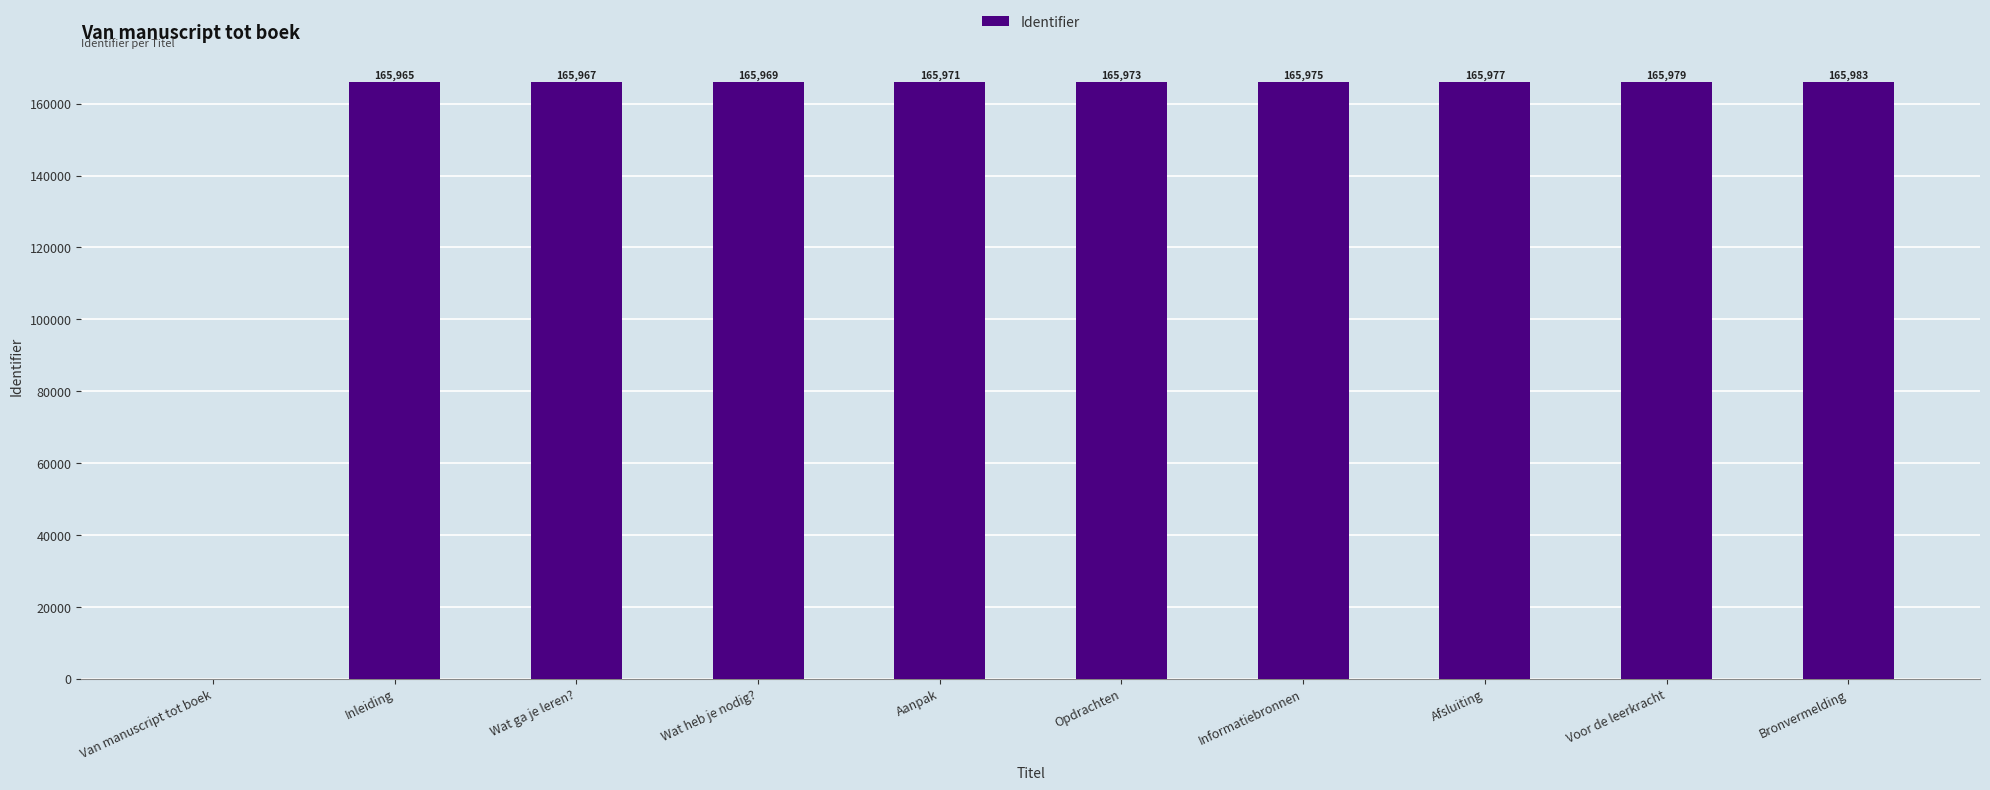

At which label is the value closest to 82991?

Inleiding